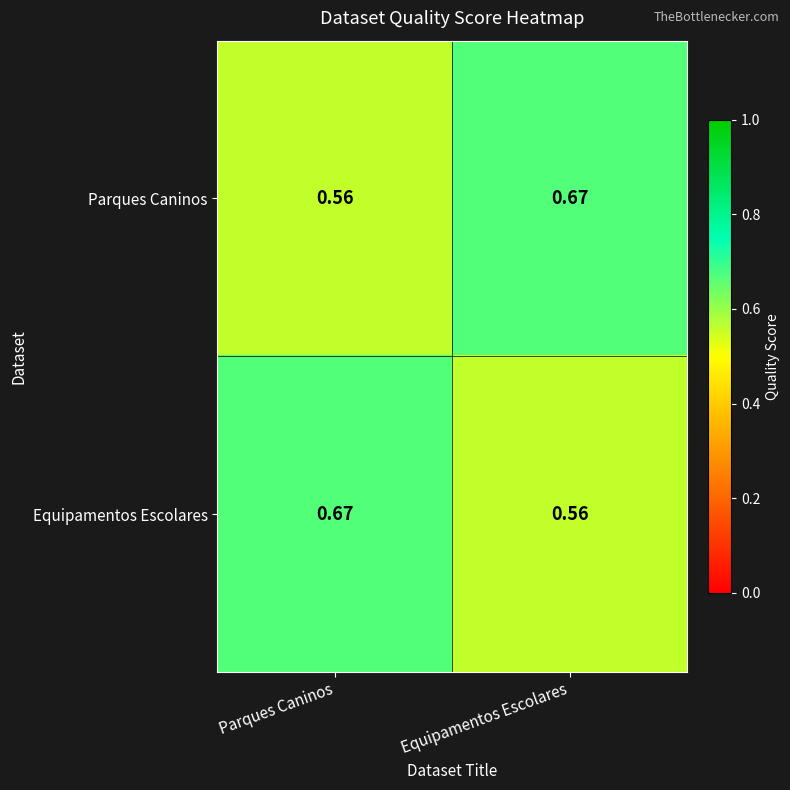

At which label is Equipamentos Escolares closest to 0?

Equipamentos Escolares